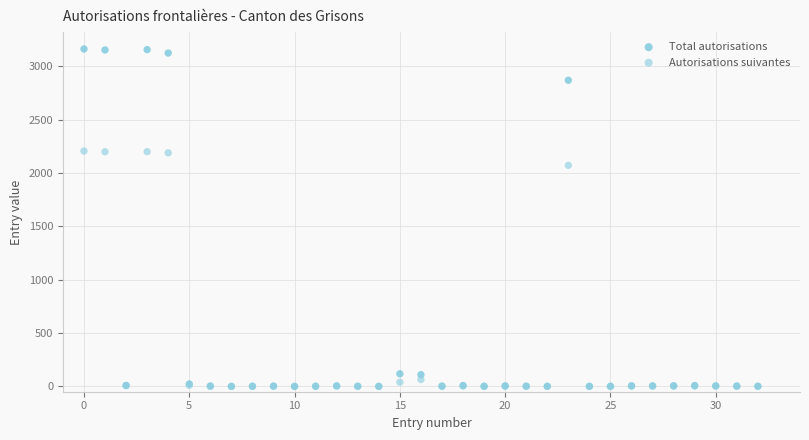

In the Total autorisations series, what Y value is closest to 1580?

2868